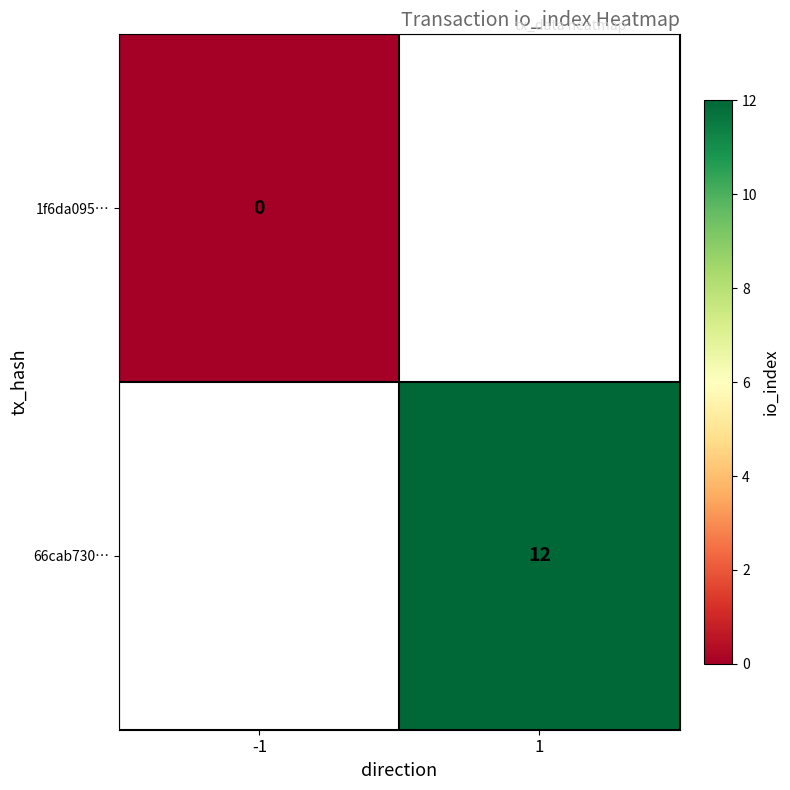

The value of 66cab730… at 1 is 16. True or false?

False